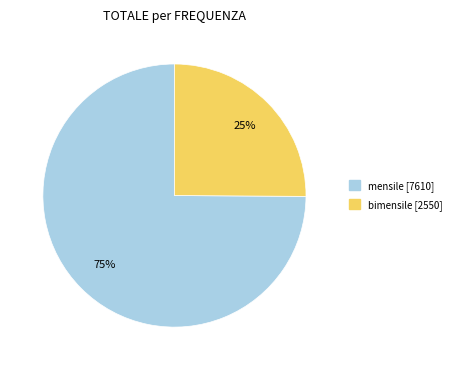

Is there any slice that represents more than half of the pie?

Yes